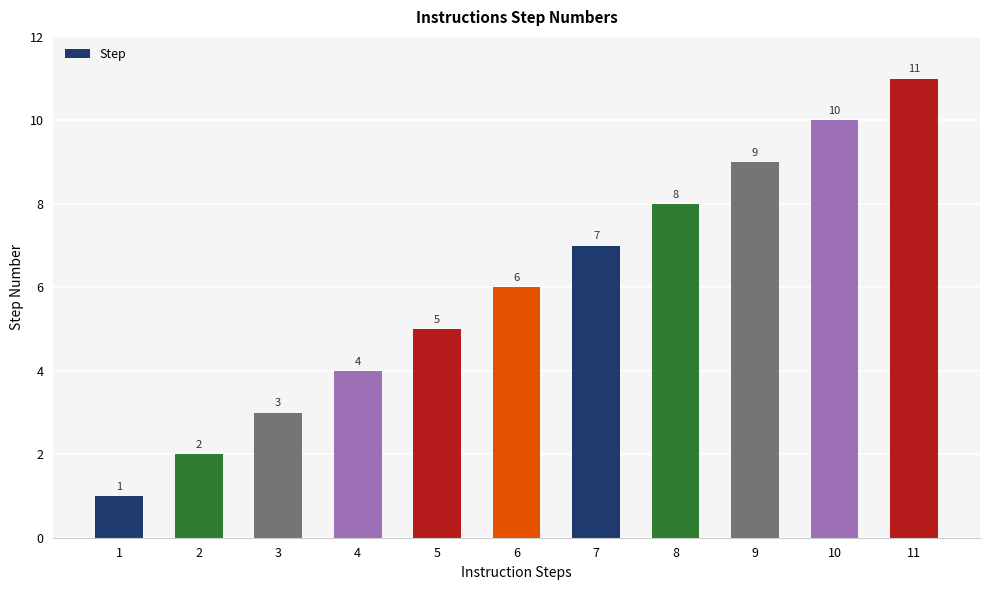

Where is the data nearest to the value 6?

6